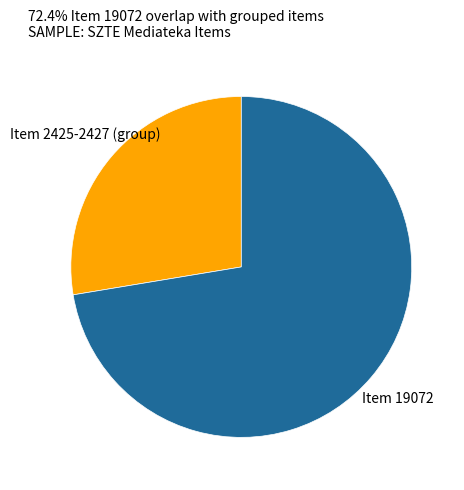

Is there any slice that represents more than half of the pie?

Yes